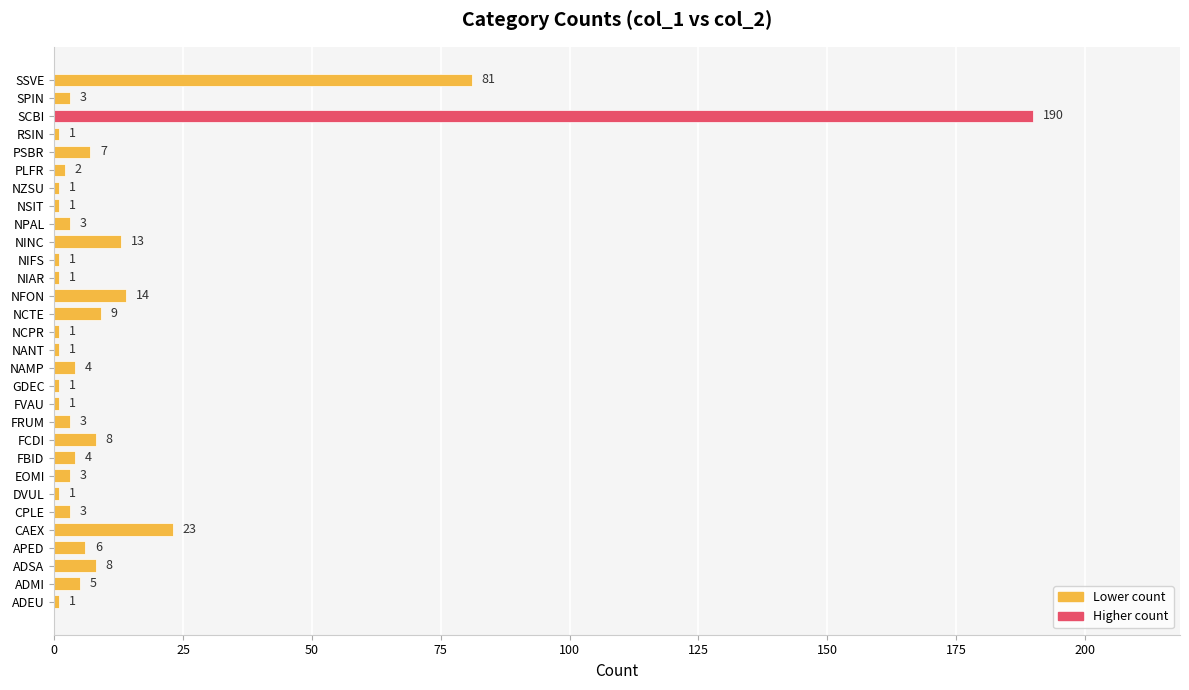

What is the difference between the second highest and minimum values?

80